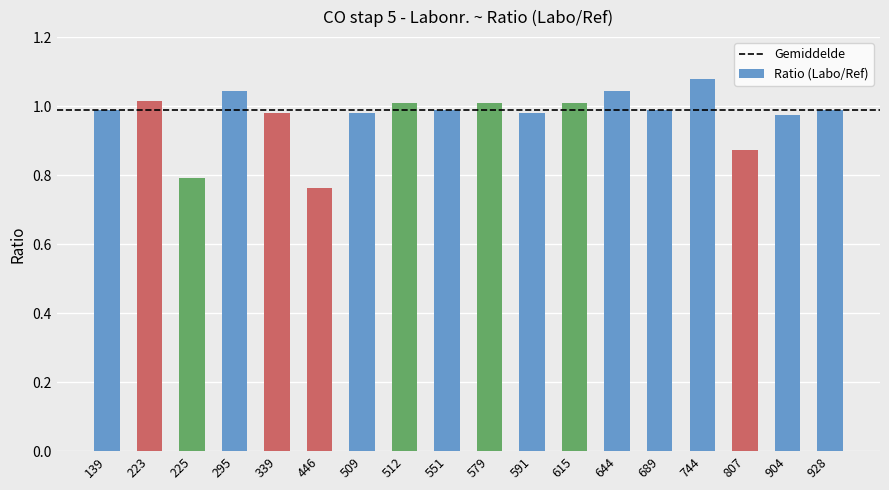

What is the difference between the maximum and minimum values?

0.3